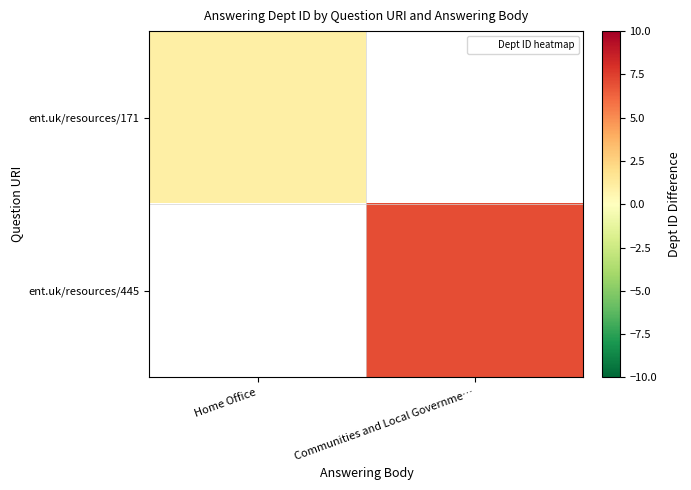

Where is ent.uk/resources/171 nearest to the value 1?

Home Office